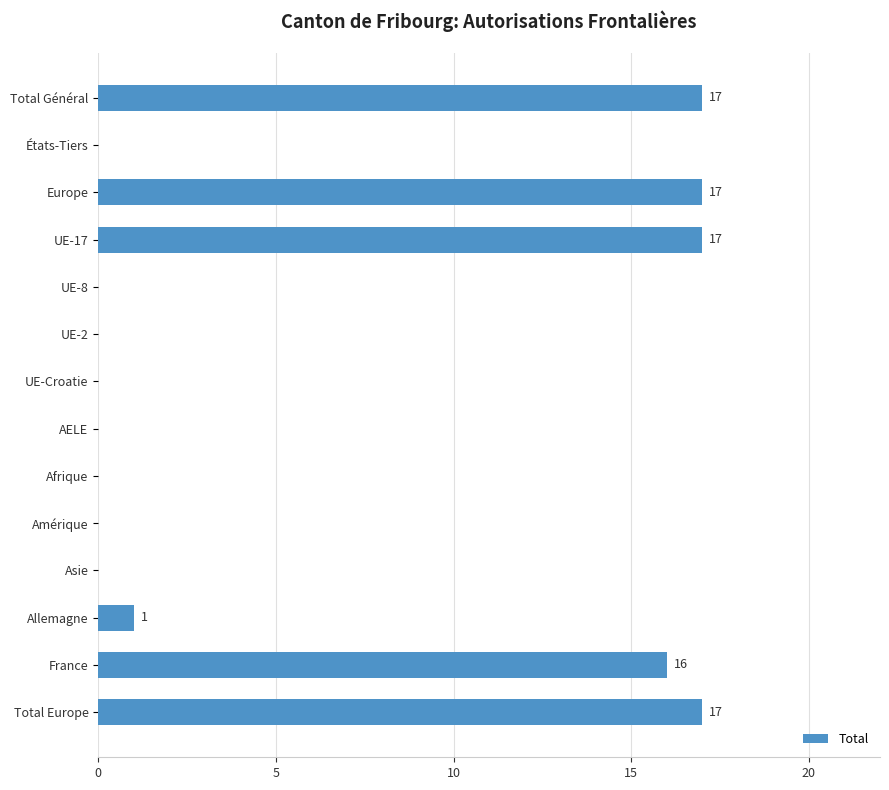

Reading top to bottom, what are all the values shown in this chart?

Total Général=17	États-Tiers=0	Europe=17	UE-17=17	UE-8=0	UE-2=0	UE-Croatie=0	AELE=0	Afrique=0	Amérique=0	Asie=0	Allemagne=1	France=16	Total Europe=17